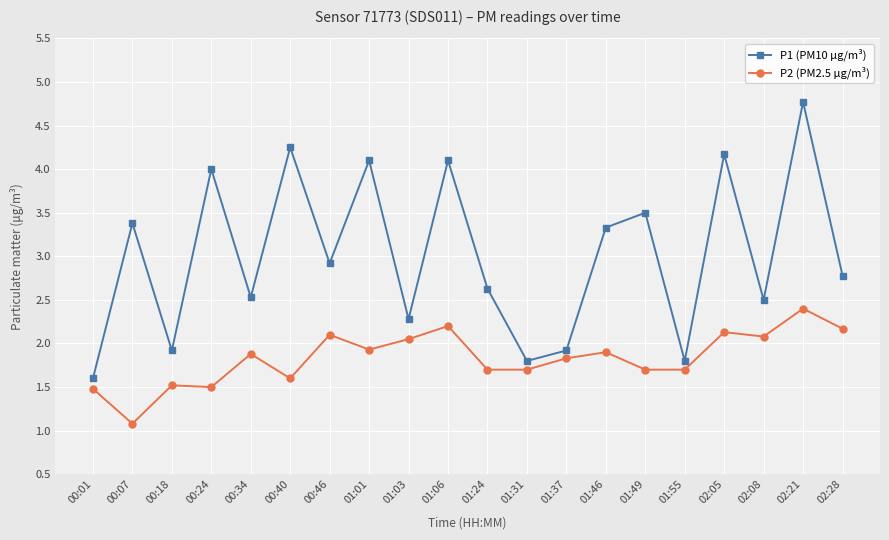

What position from the left is 02:05?

17